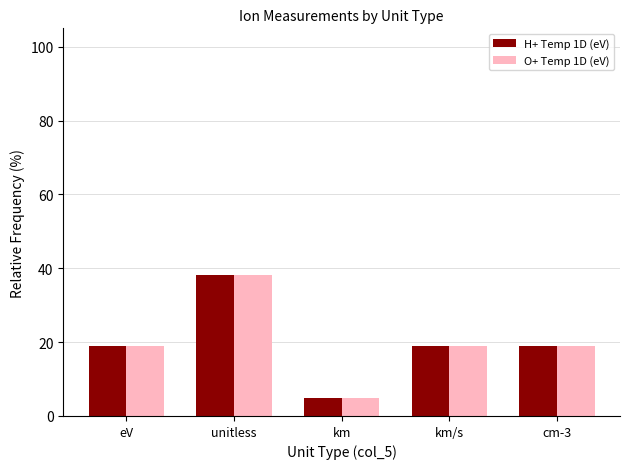

Reading right to left, what are all the values shown in this chart?

H+ Temp 1D (eV): 19.0	19.0	4.8	38.1	19.0
O+ Temp 1D (eV): 19.0	19.0	4.8	38.1	19.0